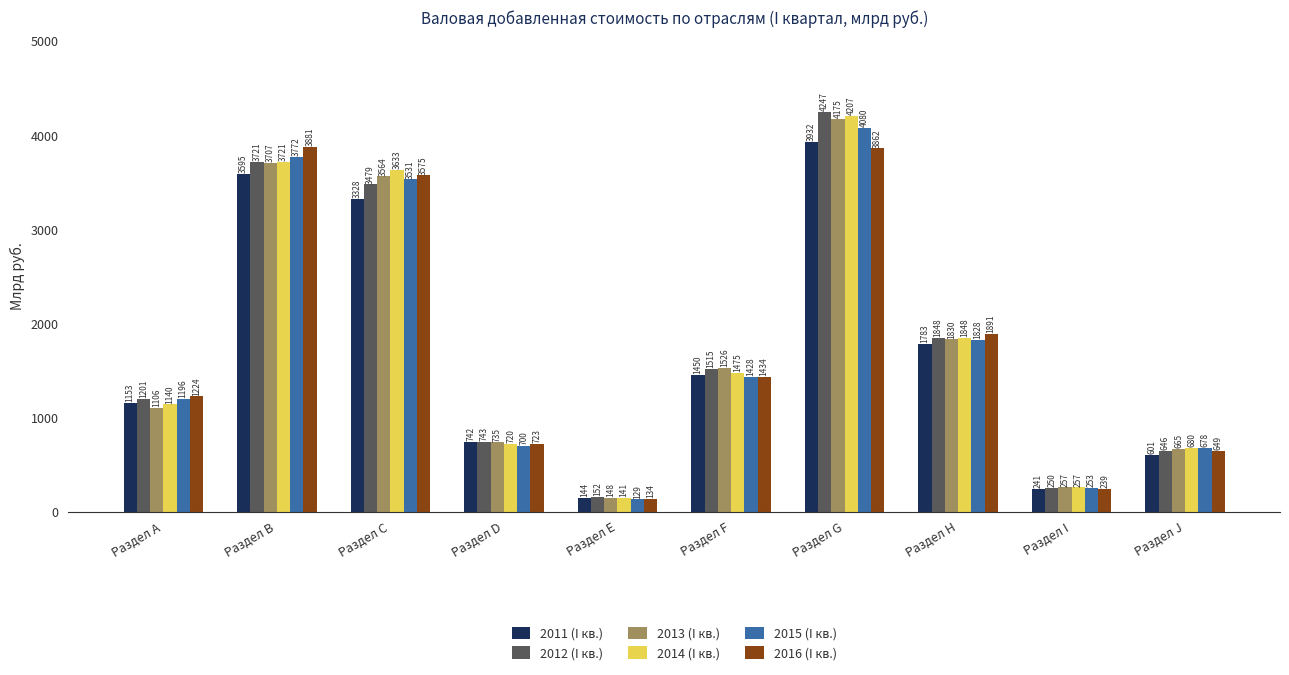

What is the difference between the highest and lowest values at Раздел F?

98.7